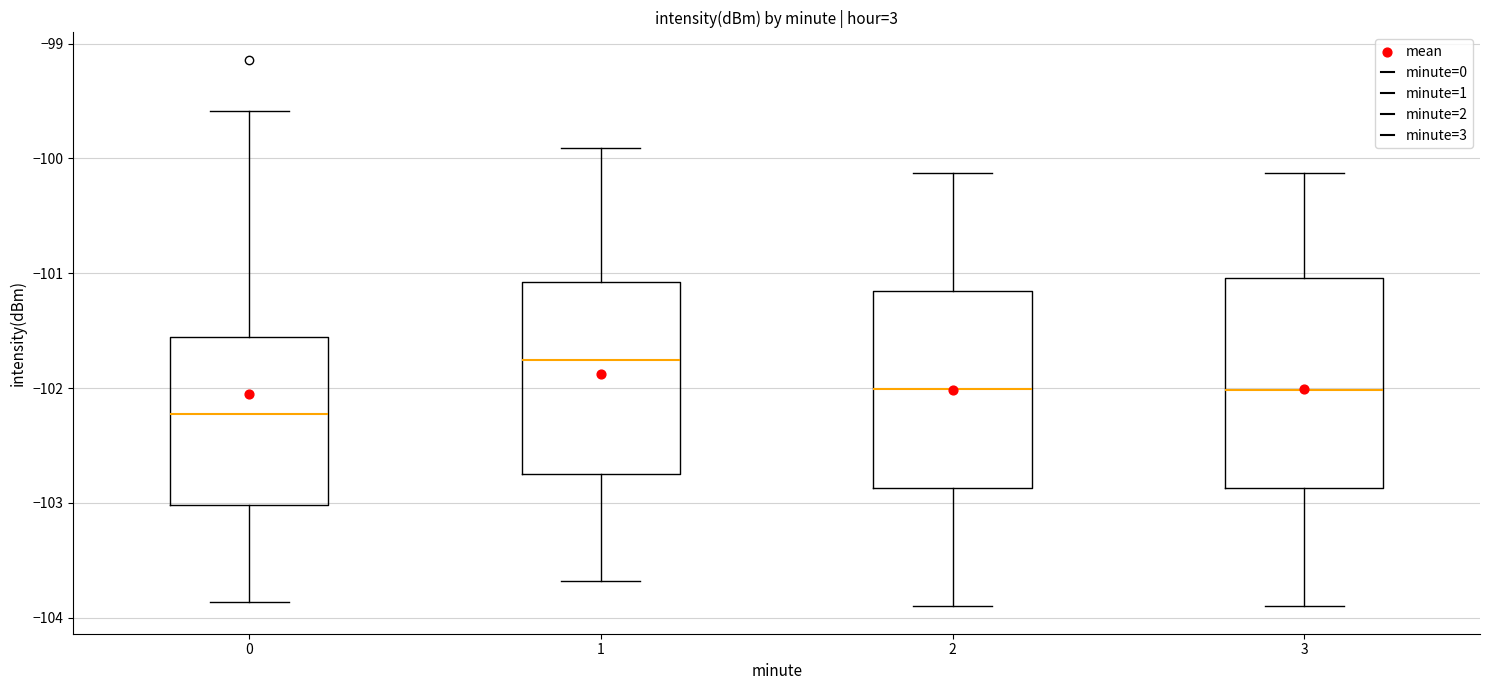

Reading left to right, transcribe this box plot: for each box, give where its median line is, the range the box spans, and where its two whiskers end, as read against the y-axis. The values are not printed on the chart, so give them approximately, as read against the axis.

0: median -102.2, box -103.0 to -101.6, whiskers -103.9 to -99.6
1: median -101.8, box -102.7 to -101.1, whiskers -103.7 to -99.9
2: median -102.0, box -102.9 to -101.2, whiskers -103.9 to -100.1
3: median -102.0, box -102.9 to -101.0, whiskers -103.9 to -100.1